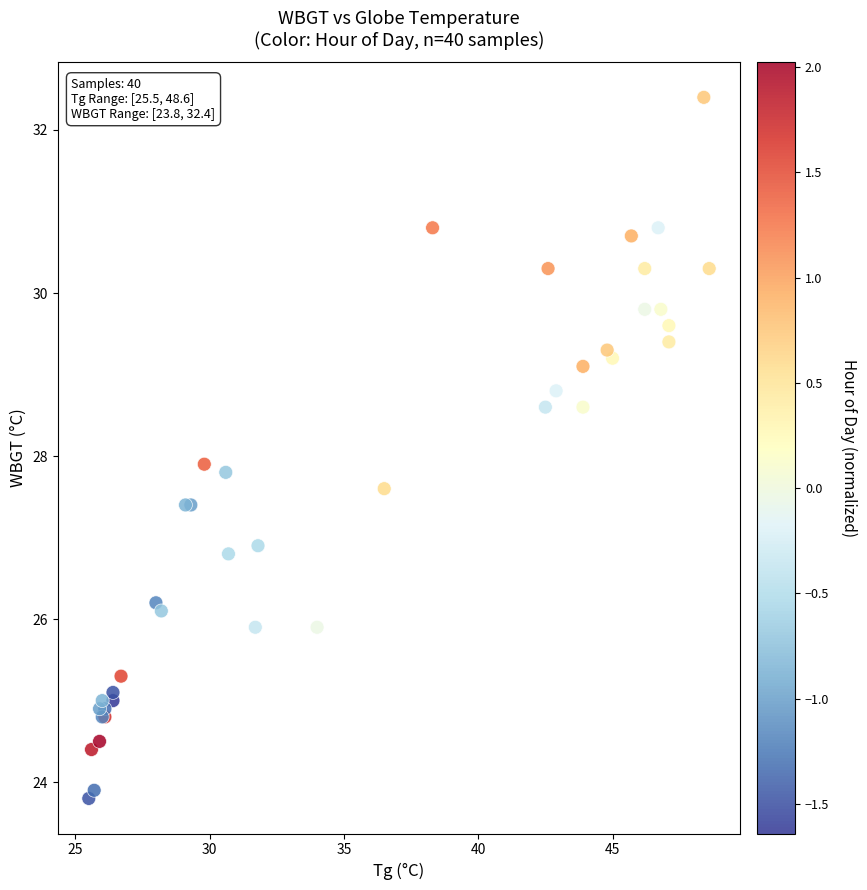

What Y value in the scatter plot is closest to 28?

27.9